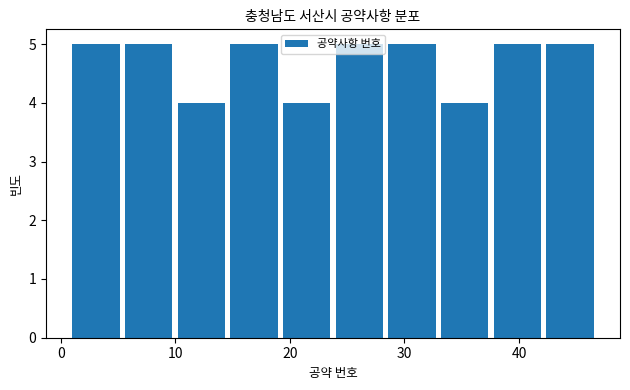

Reading left to right, transcribe this chart: for each bar, give the range it covers on the x-axis and its height. Neither the bar edges nor the heights are printed on the chart, so give them approximately, as read against the axes.

1.0 to 5.6: 5
5.6 to 10.2: 5
10.2 to 14.8: 4
14.8 to 19.4: 5
19.4 to 24.0: 4
24.0 to 28.6: 5
28.6 to 33.2: 5
33.2 to 37.8: 4
37.8 to 42.4: 5
42.4 to 47.0: 5